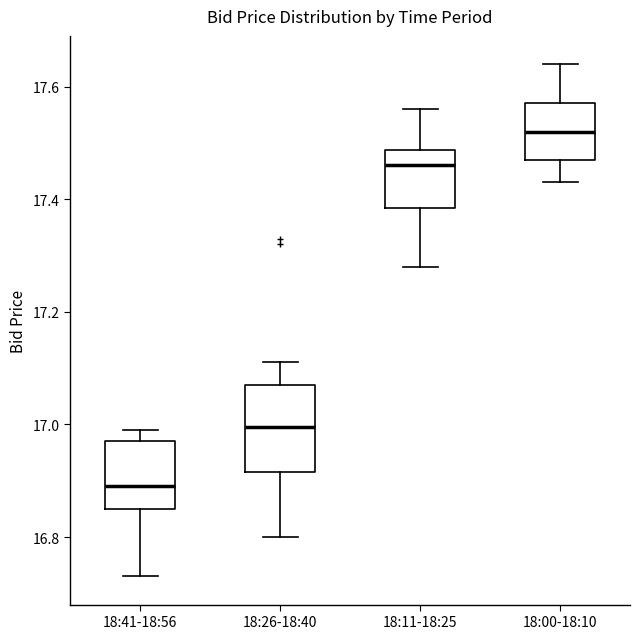

Comparing the boxes themselves (not the whiskers), which one is the tallest?

18:26-18:40